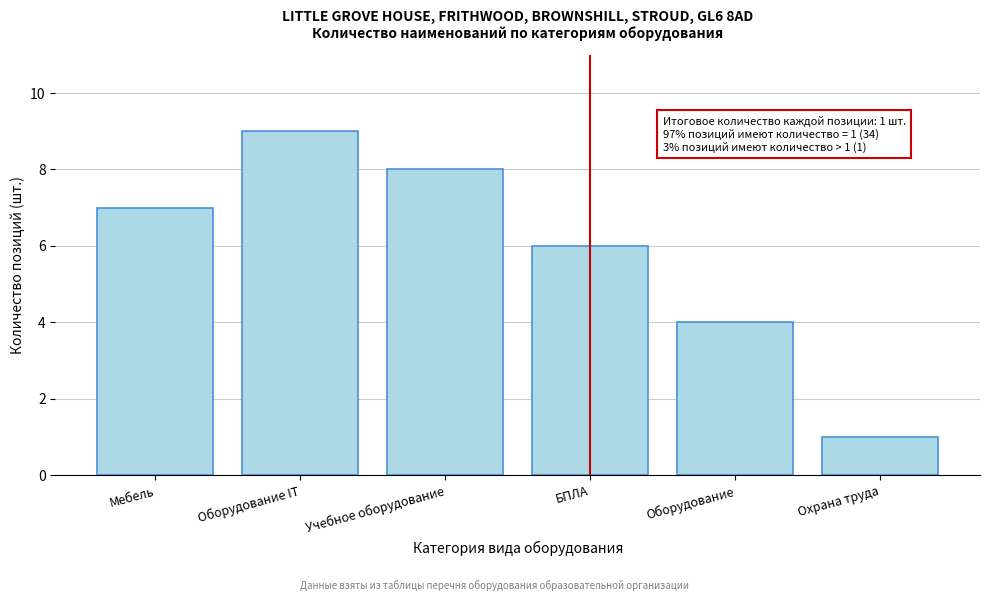

Reading right to left, what are all the values shown in this chart?

1	4	6	8	9	7